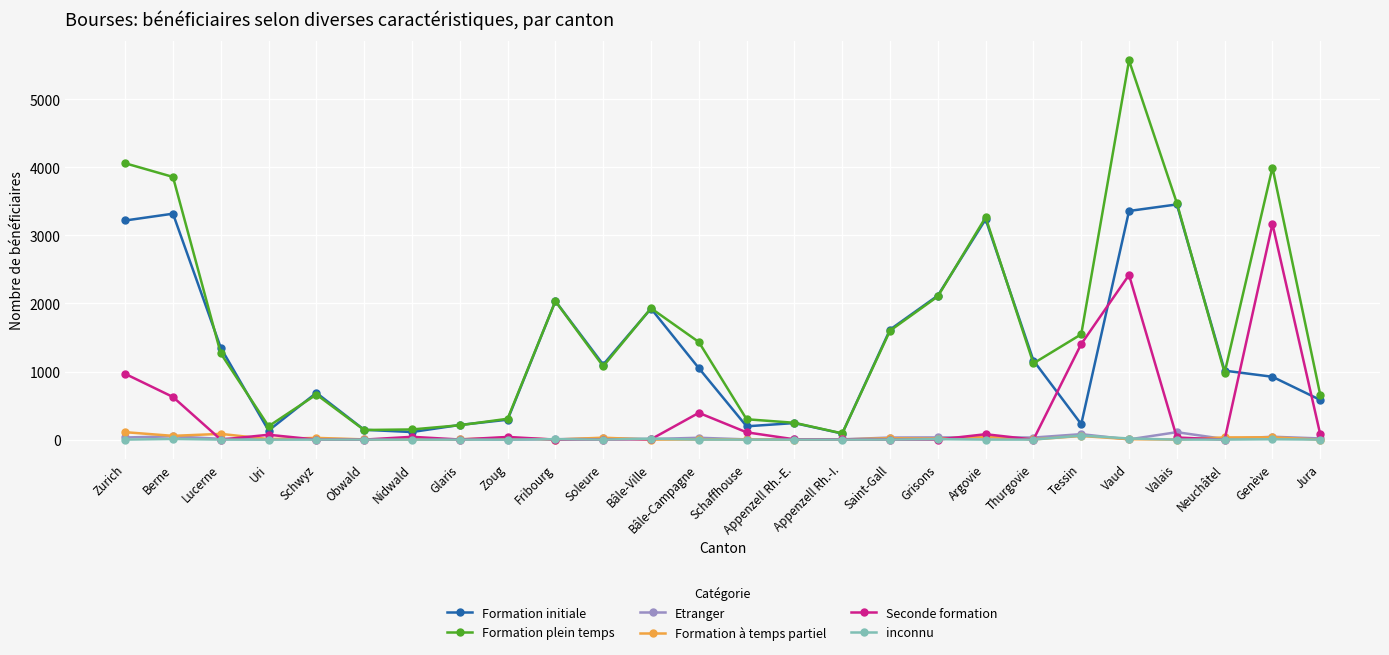

True or false: Etranger has more than 1 interior local peaks.

True